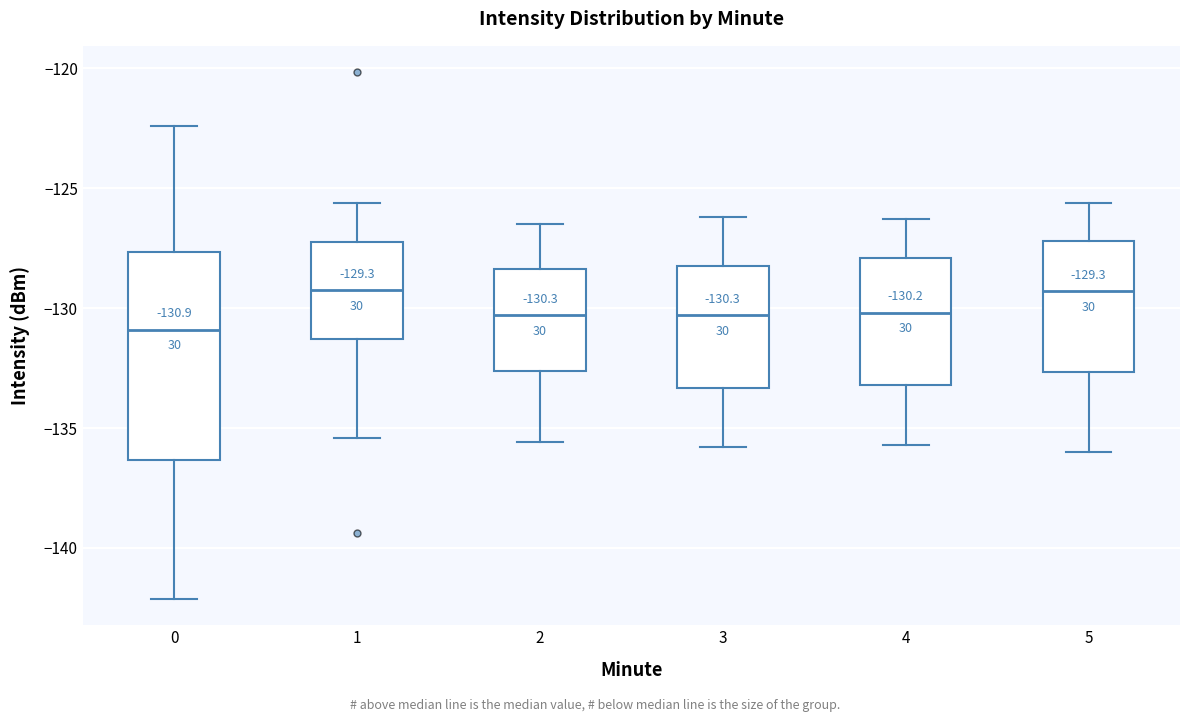

Which box has the lowest median line?

0